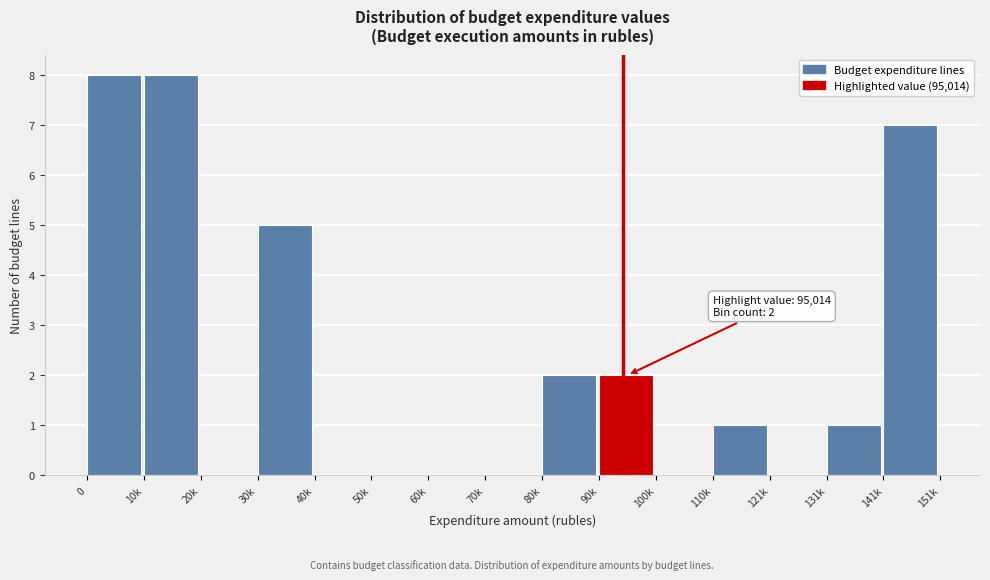

Reading left to right, list all the values displayed in this chart.

0=8	10k=8	20k=0	30k=5	40k=0	50k=0	60k=0	70k=0	80k=2	90k=2	100k=0	110k=1	121k=0	131k=1	141k=7